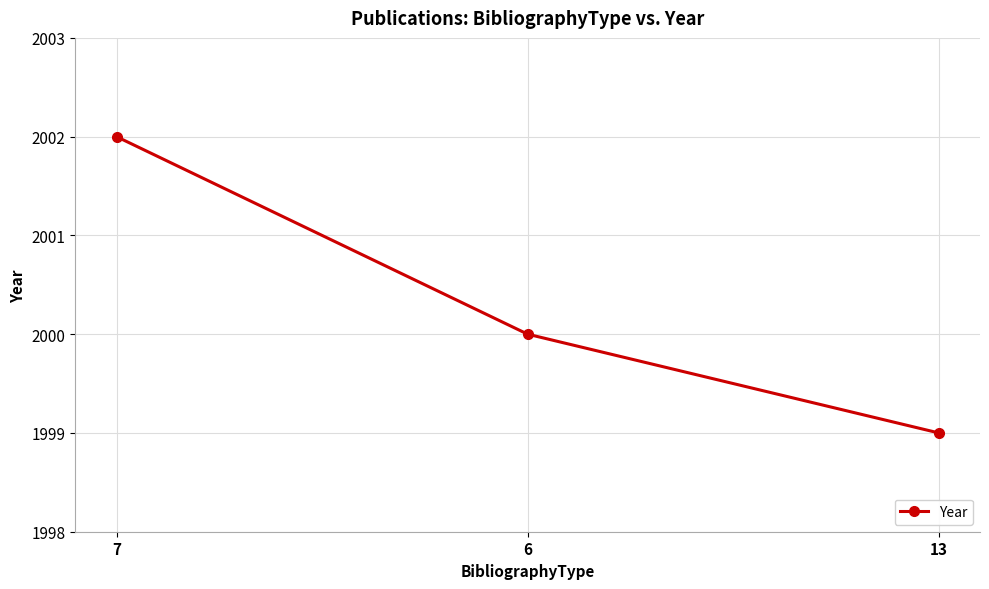

What position from the left is 13?

3